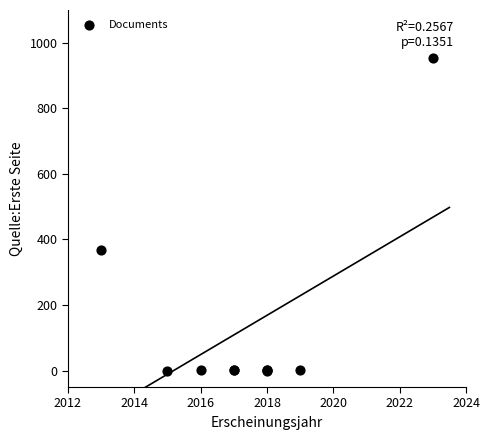

What Y value in the scatter plot is closest to 477?

367